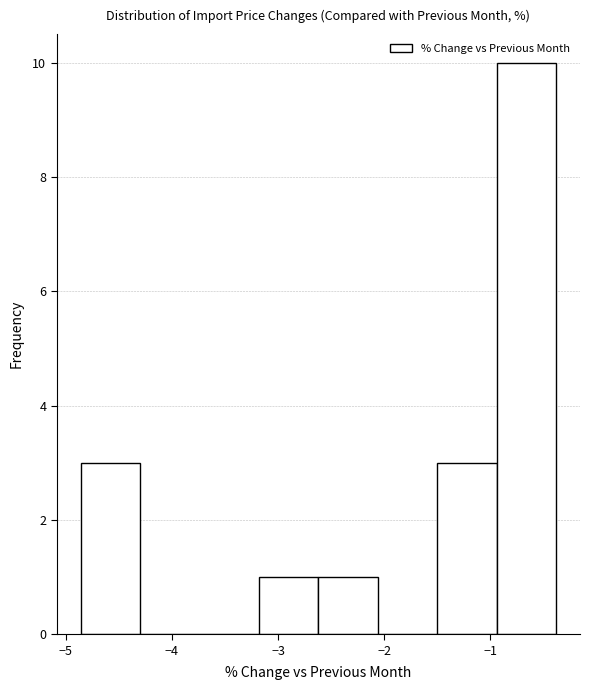

Reading left to right, list every bar in this chart as the range it spans on the x-axis followed by its height. Neither the bar edges nor the heights are printed on the chart, so give them approximately, as read against the axes.

-4.86 to -4.30: 3
-4.30 to -3.74: 0
-3.74 to -3.18: 0
-3.18 to -2.62: 1
-2.62 to -2.06: 1
-2.06 to -1.50: 0
-1.50 to -0.94: 3
-0.94 to -0.38: 10